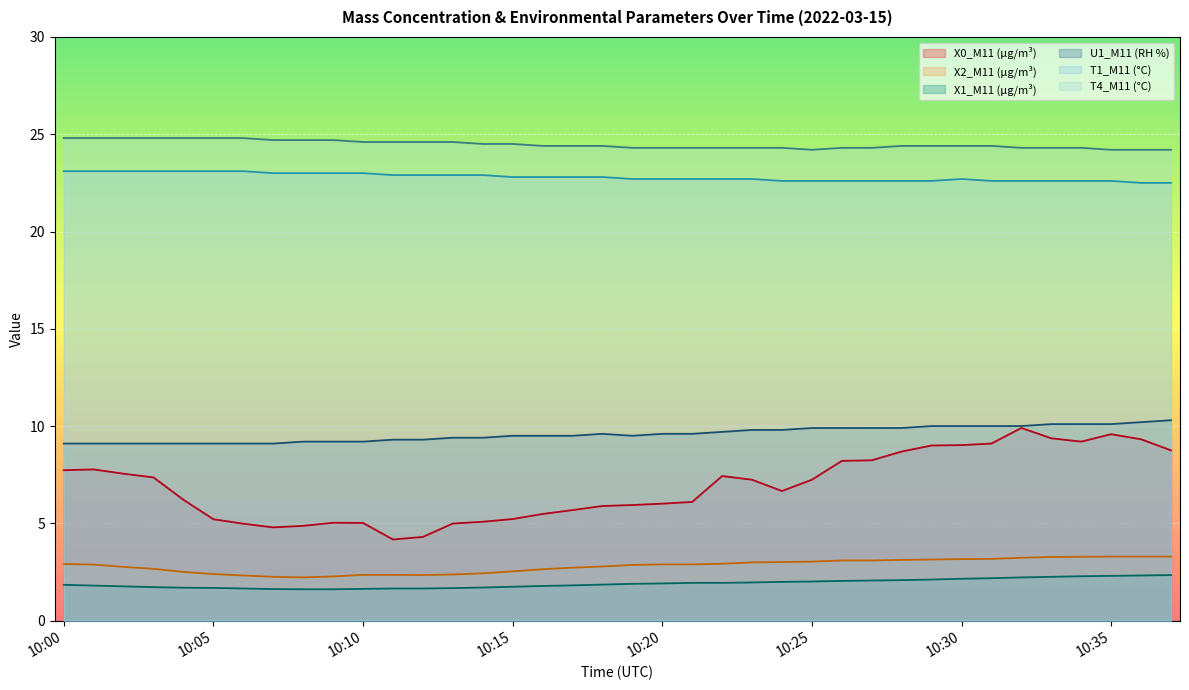

At how many categories does at least one series exceed 15?

38